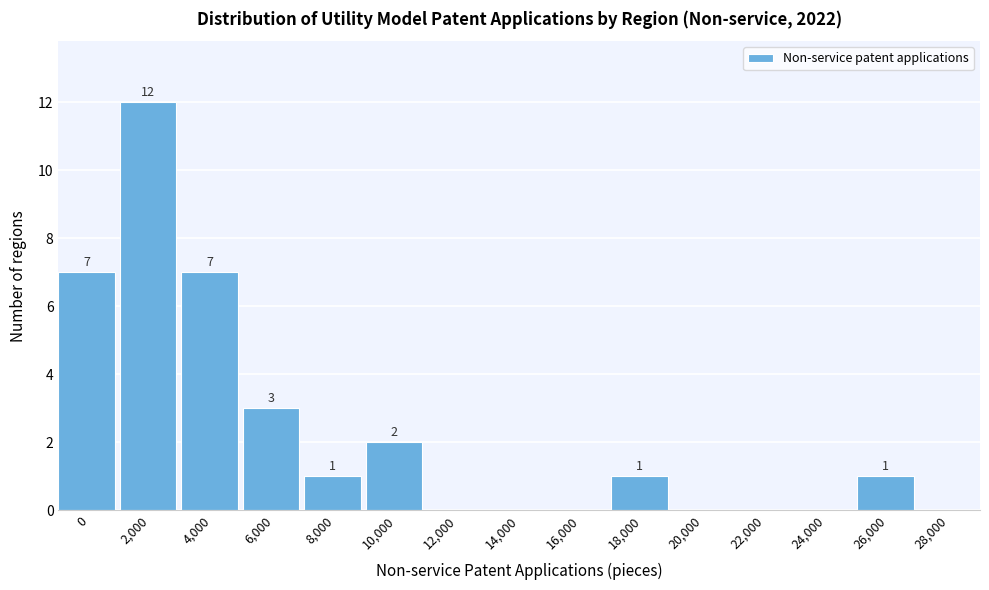

Reading left to right, what are all the values shown in this chart?

0=7	2,000=12	4,000=7	6,000=3	8,000=1	10,000=2	12,000=0	14,000=0	16,000=0	18,000=1	20,000=0	22,000=0	24,000=0	26,000=1	28,000=0